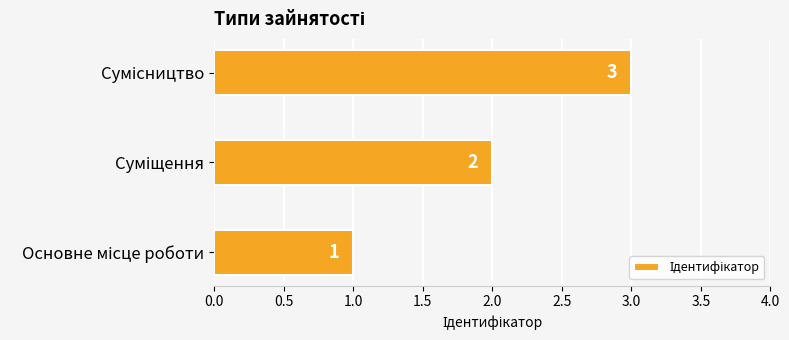

What is the sum of all values?

6